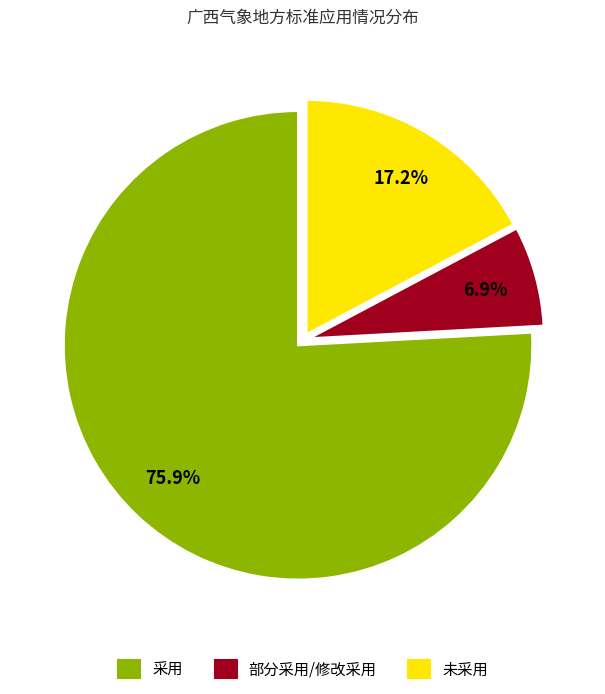

Do 部分采用/修改采用 and 未采用 together represent more than half of the pie?

No